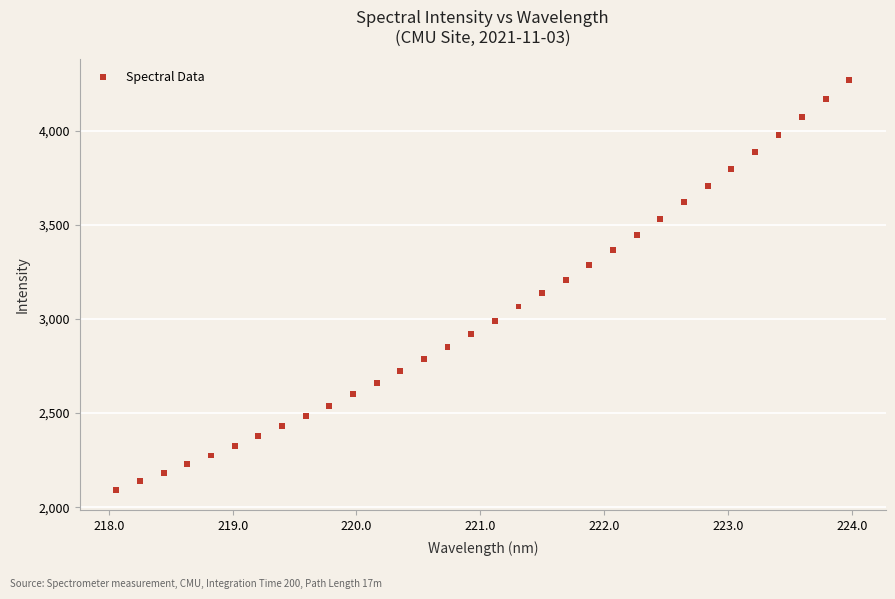

What is the range of X values (max minus min)?

5.9